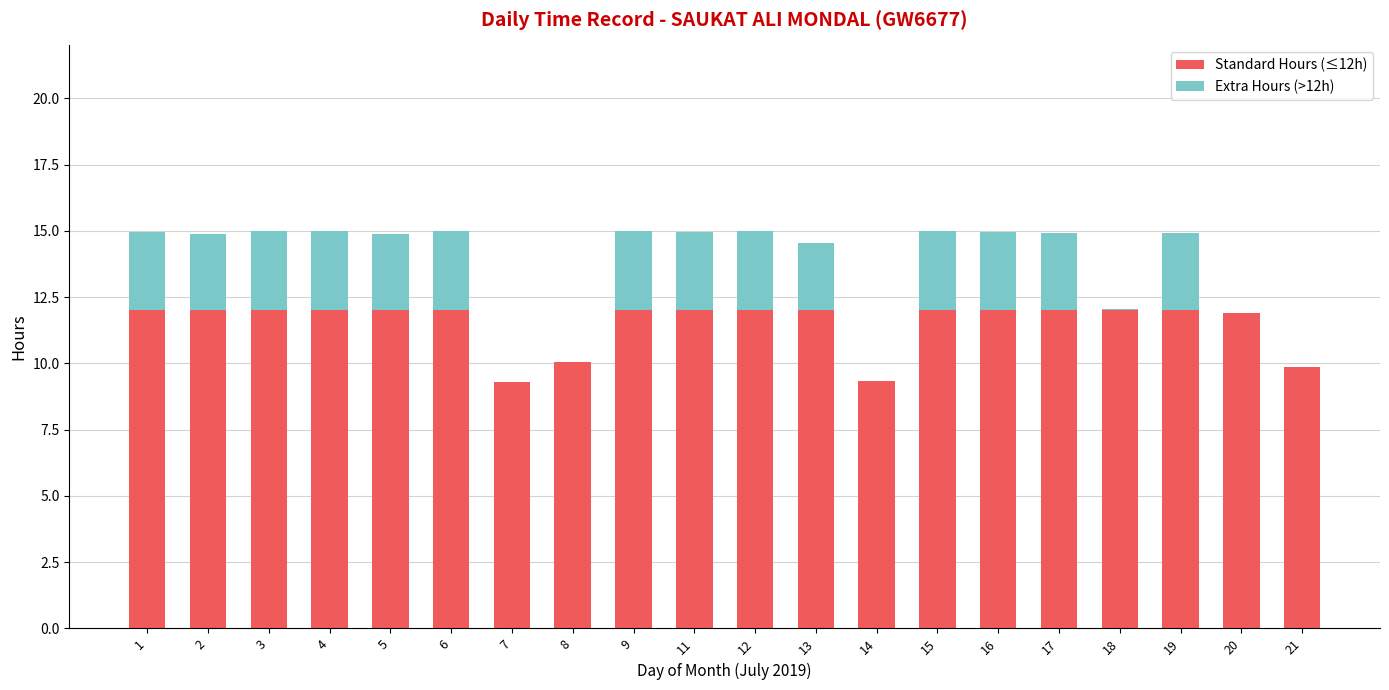

Is it true that Standard Hours (≤12h) equals 19.5 at 12?

False